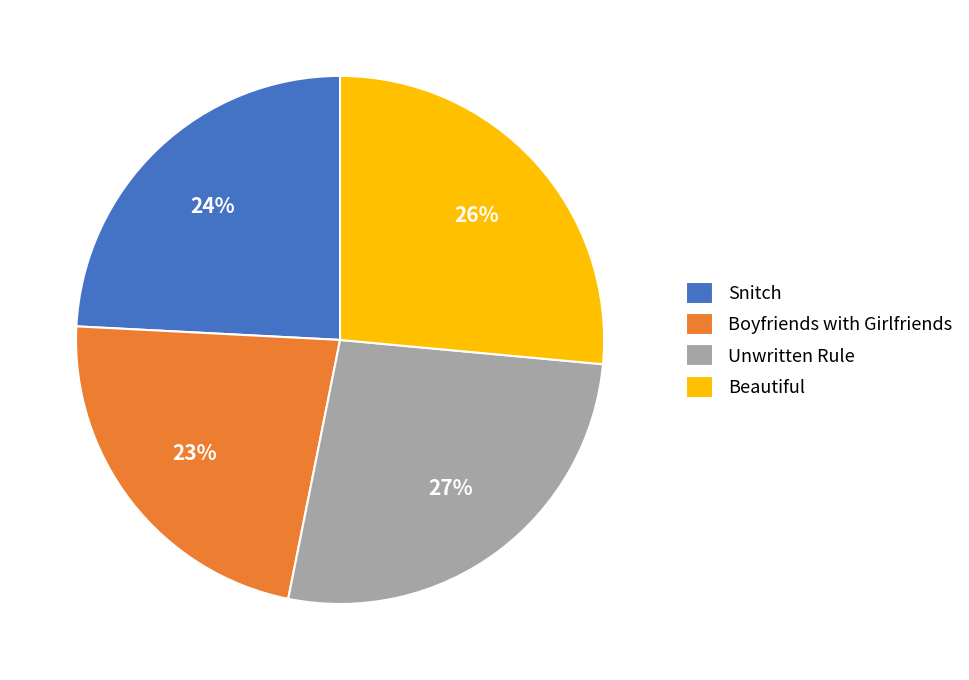

What is the ratio of the value at Unwritten Rule to the value at Snitch?

1.1